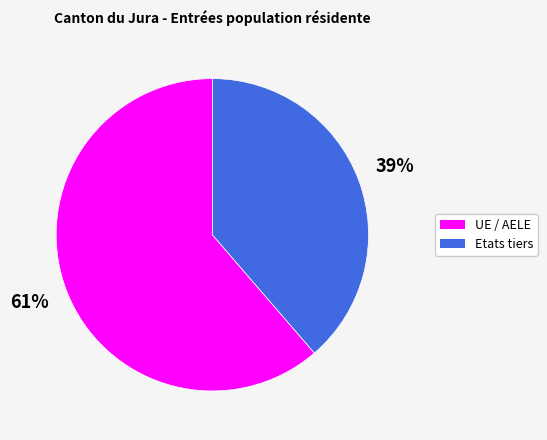

True or false: Etats tiers accounts for 39% of the total.

True